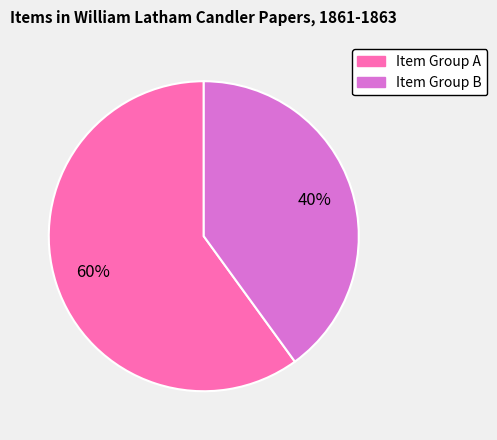

What percentage is the Item Group B slice, to the nearest percent?

40%